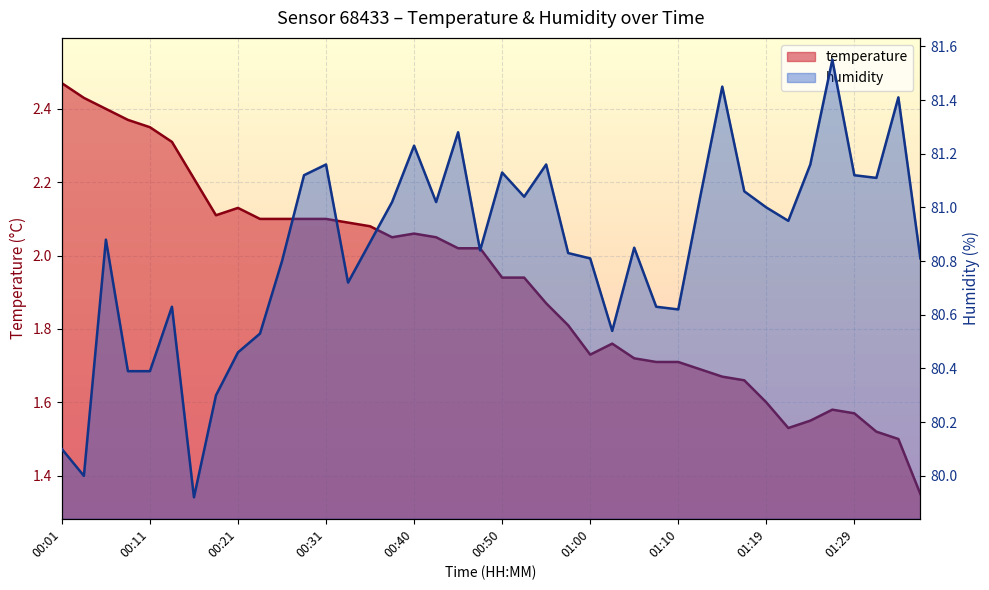

Reading left to right, what are all the values shown in this chart?

temperature: 00:01=2.5	00:04=2.4	00:06=2.4	00:09=2.4	00:11=2.4	00:14=2.3	00:16=2.2	00:18=2.1	00:21=2.1	00:23=2.1	00:26=2.1	00:28=2.1	00:31=2.1	00:33=2.1	00:35=2.1	00:38=2.0	00:40=2.1	00:43=2.0	00:45=2.0	00:48=2.0	00:50=1.9	00:53=1.9	00:55=1.9	00:57=1.8	01:00=1.7	01:02=1.8	01:05=1.7	01:07=1.7	01:10=1.7	01:12=1.7	01:15=1.7	01:17=1.7	01:19=1.6	01:22=1.5	01:24=1.6	01:27=1.6	01:29=1.6	01:32=1.5	01:34=1.5	01:37=1.4
humidity: 00:01=80.1	00:04=80.0	00:06=80.9	00:09=80.4	00:11=80.4	00:14=80.6	00:16=79.9	00:18=80.3	00:21=80.5	00:23=80.5	00:26=80.8	00:28=81.1	00:31=81.2	00:33=80.7	00:35=80.9	00:38=81.0	00:40=81.2	00:43=81.0	00:45=81.3	00:48=80.8	00:50=81.1	00:53=81.0	00:55=81.2	00:57=80.8	01:00=80.8	01:02=80.5	01:05=80.8	01:07=80.6	01:10=80.6	01:12=81.0	01:15=81.5	01:17=81.1	01:19=81.0	01:22=81.0	01:24=81.2	01:27=81.5	01:29=81.1	01:32=81.1	01:34=81.4	01:37=80.8